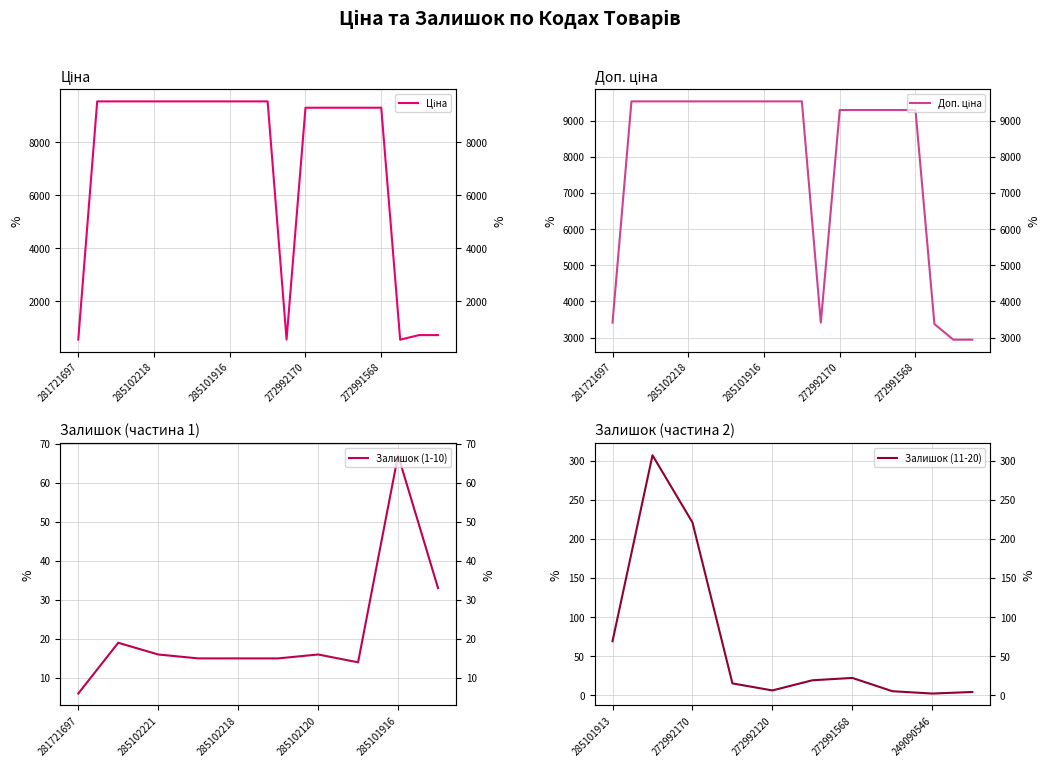

What is the value of the Ціна point at the 18th from the left?

562.1